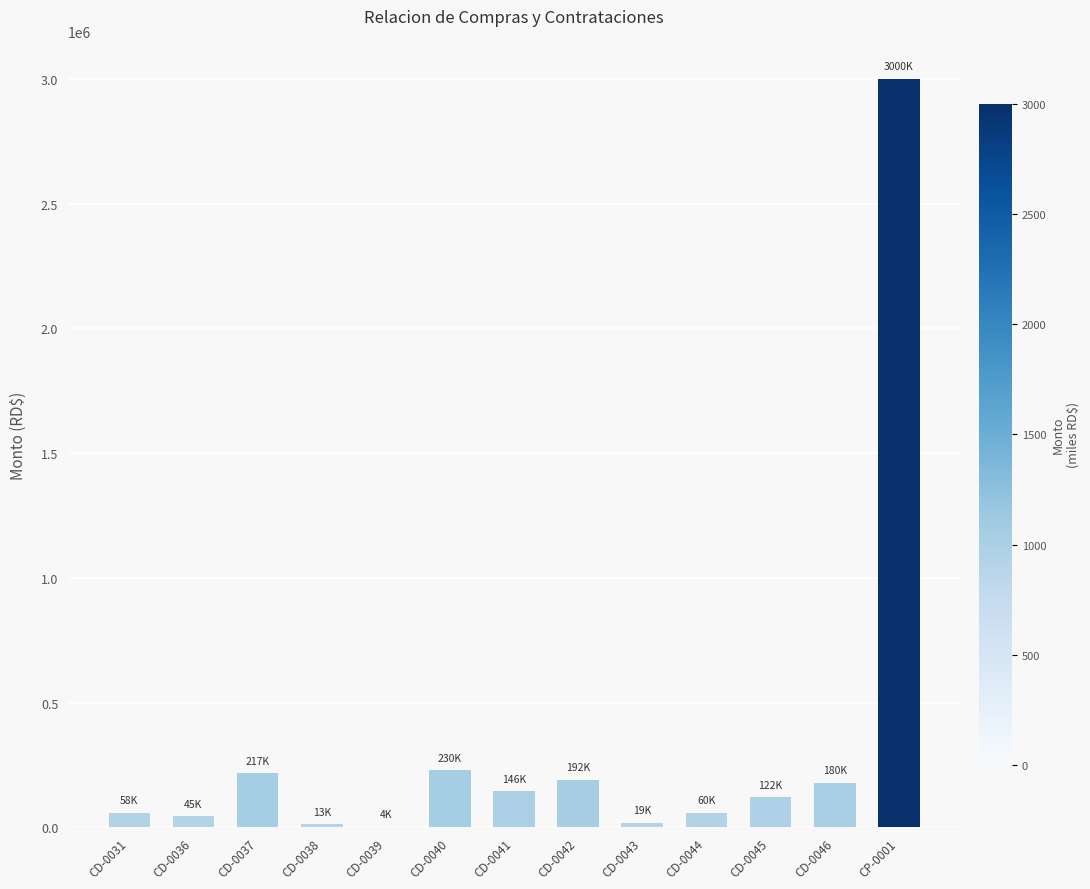

Are the bars horizontal?

No